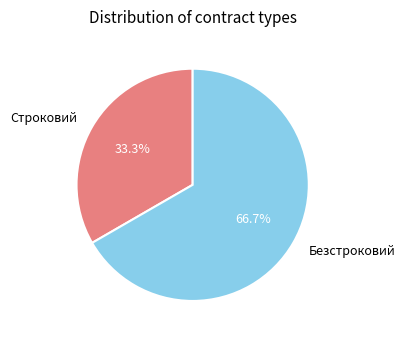

Which slice is the largest?

Безстроковий